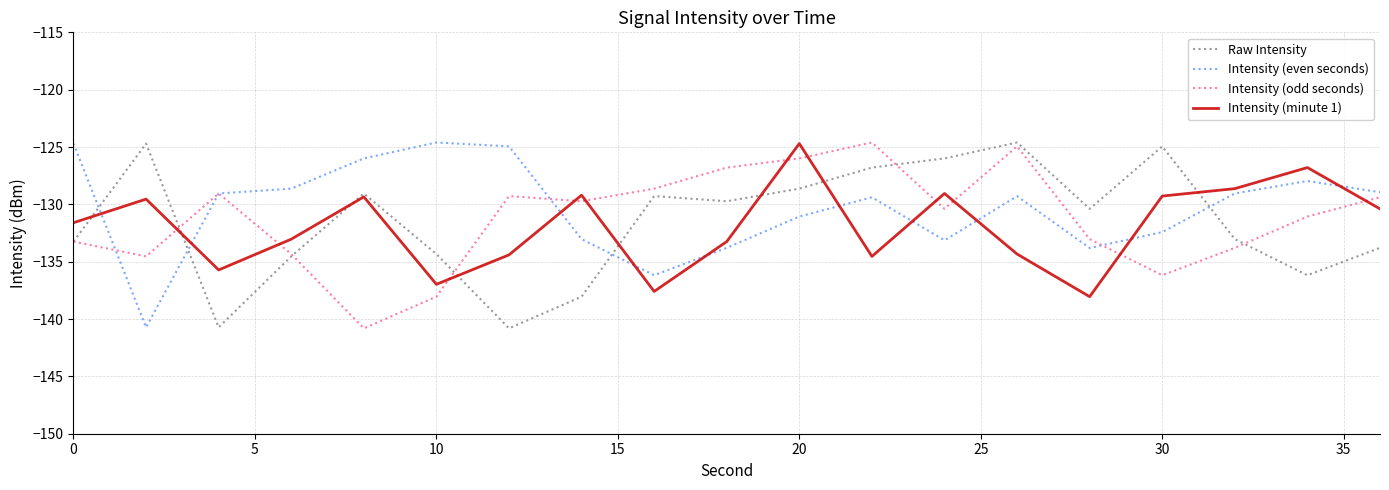

True or false: Intensity (even seconds) and Raw Intensity cross at least once.

True